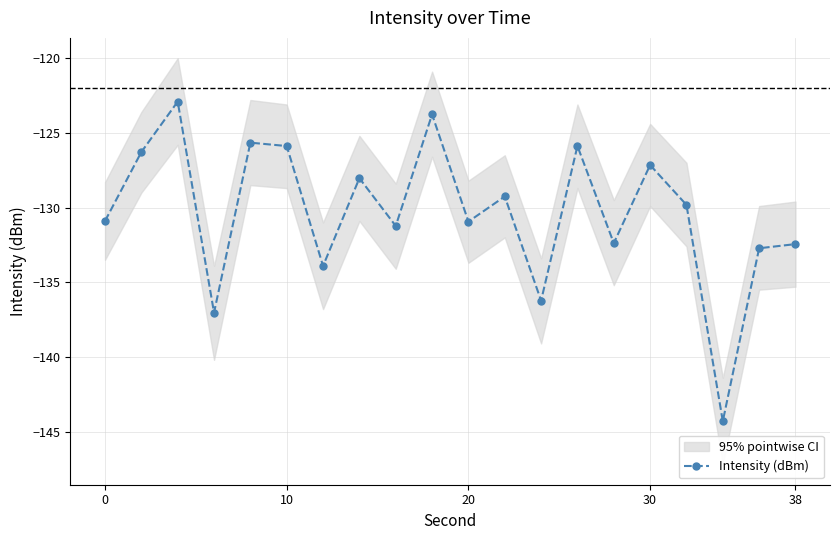

Reading right to left, extract all data points from this chart.

-132.4	-132.7	-144.3	-129.8	-127.2	-132.4	-125.9	-136.2	-129.3	-130.9	-123.8	-131.2	-128.0	-133.9	-125.9	-125.7	-137.0	-122.9	-126.3	-130.9